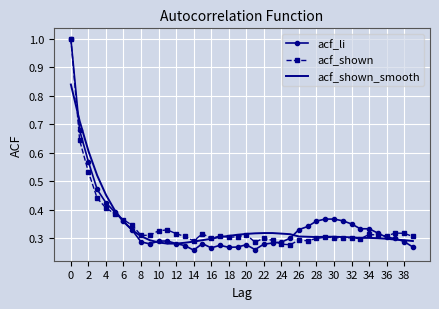

Which series has the widest spread of values?

acf_li